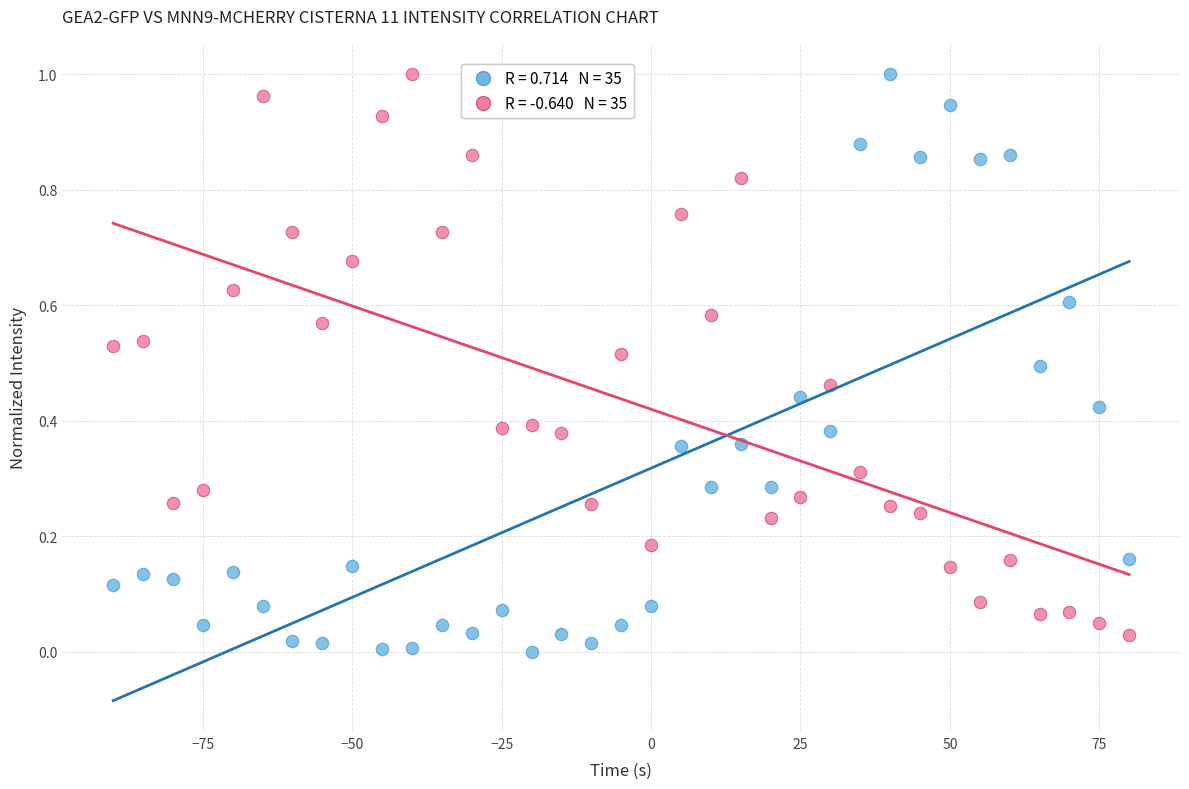

Across all data points, what is the range of X values (max minus min)?

170.0